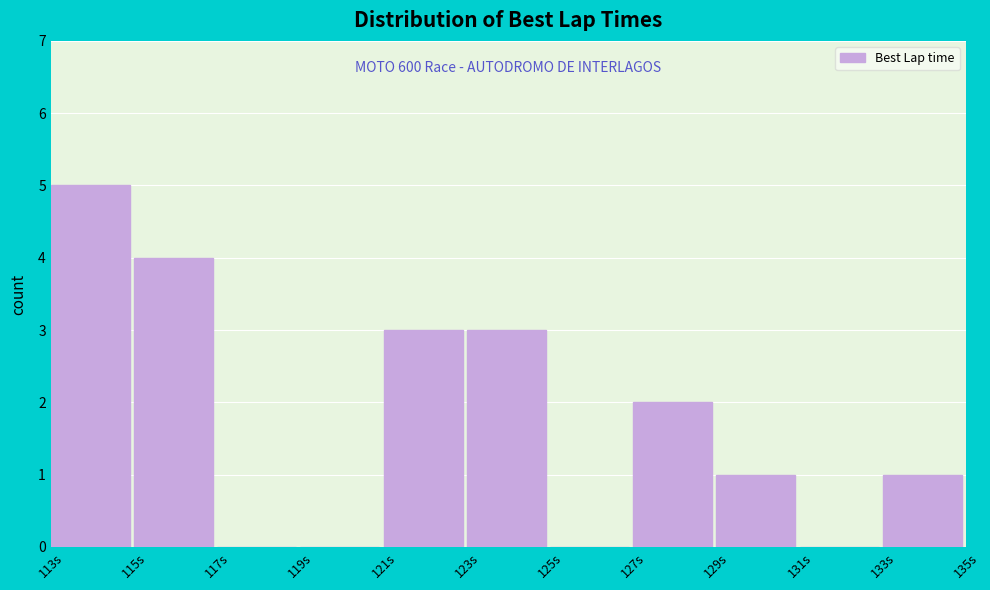

Which range on the x-axis has the tallest bar?

113 to 115